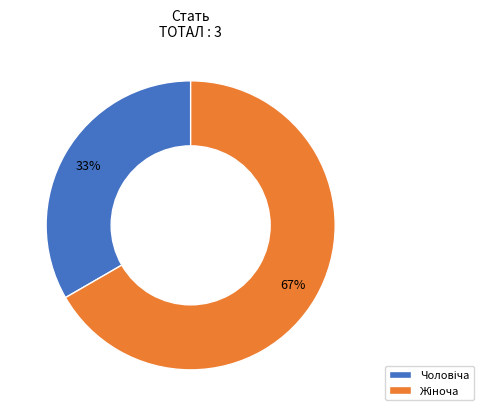

Is there any slice that represents more than half of the pie?

Yes